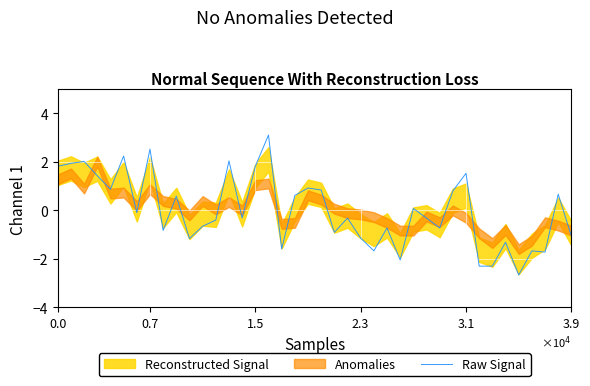

What is the difference between the maximum and minimum values?

5.8